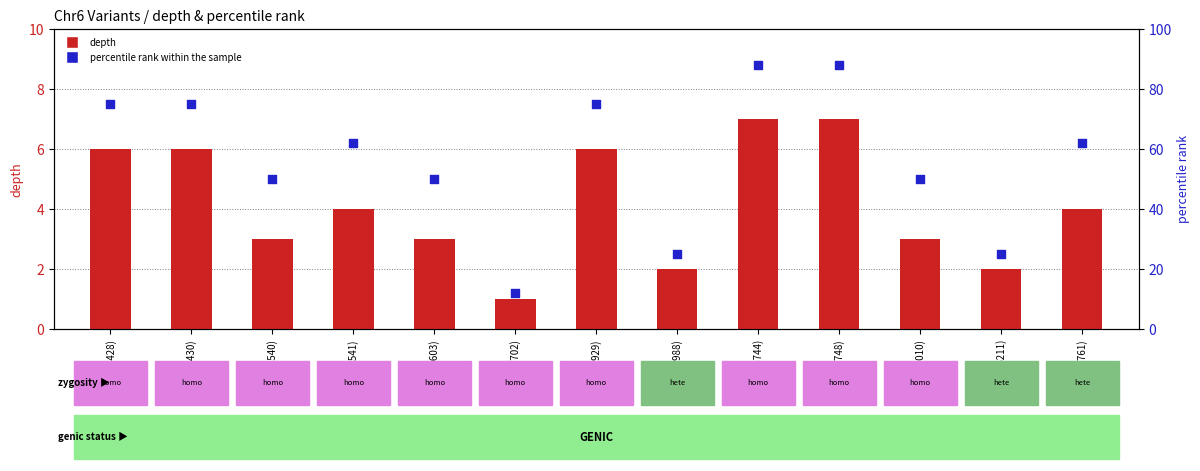

Which series reaches the minimum Y coordinate?

depth